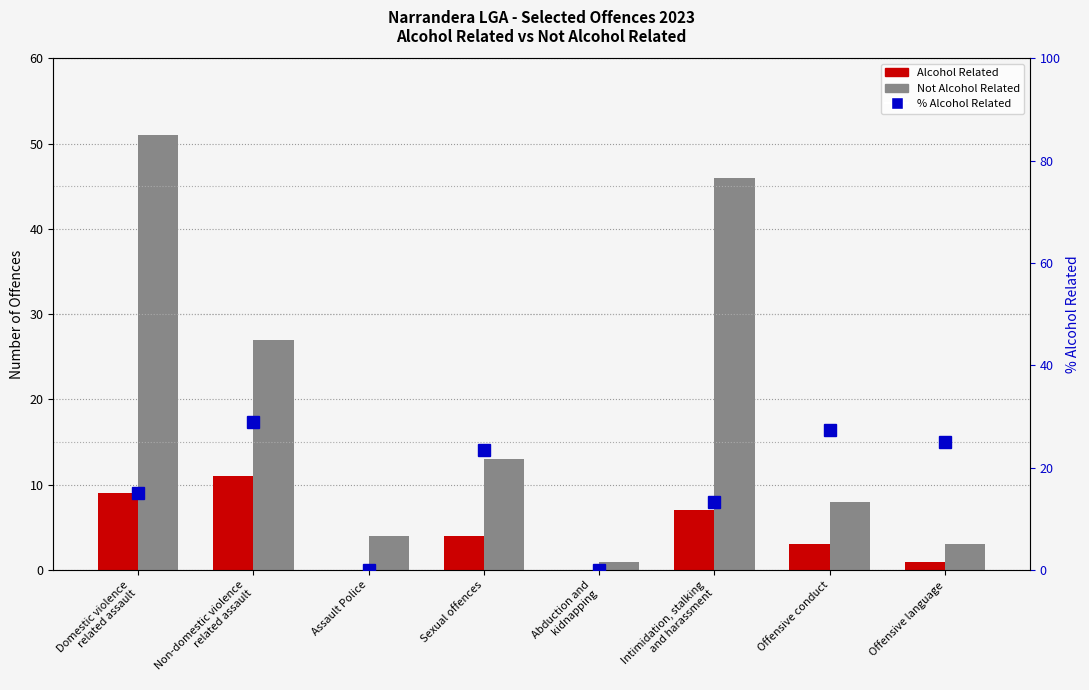

The value of % Alcohol Related at Offensive language is 25.0. True or false?

True